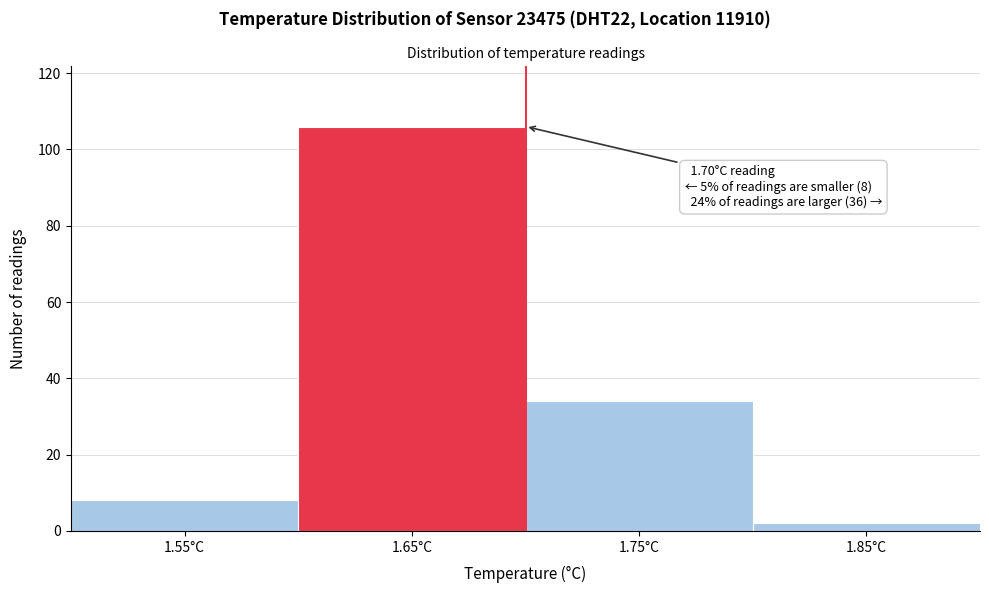

Reading left to right, what are all the values shown in this chart?

8	106	34	2